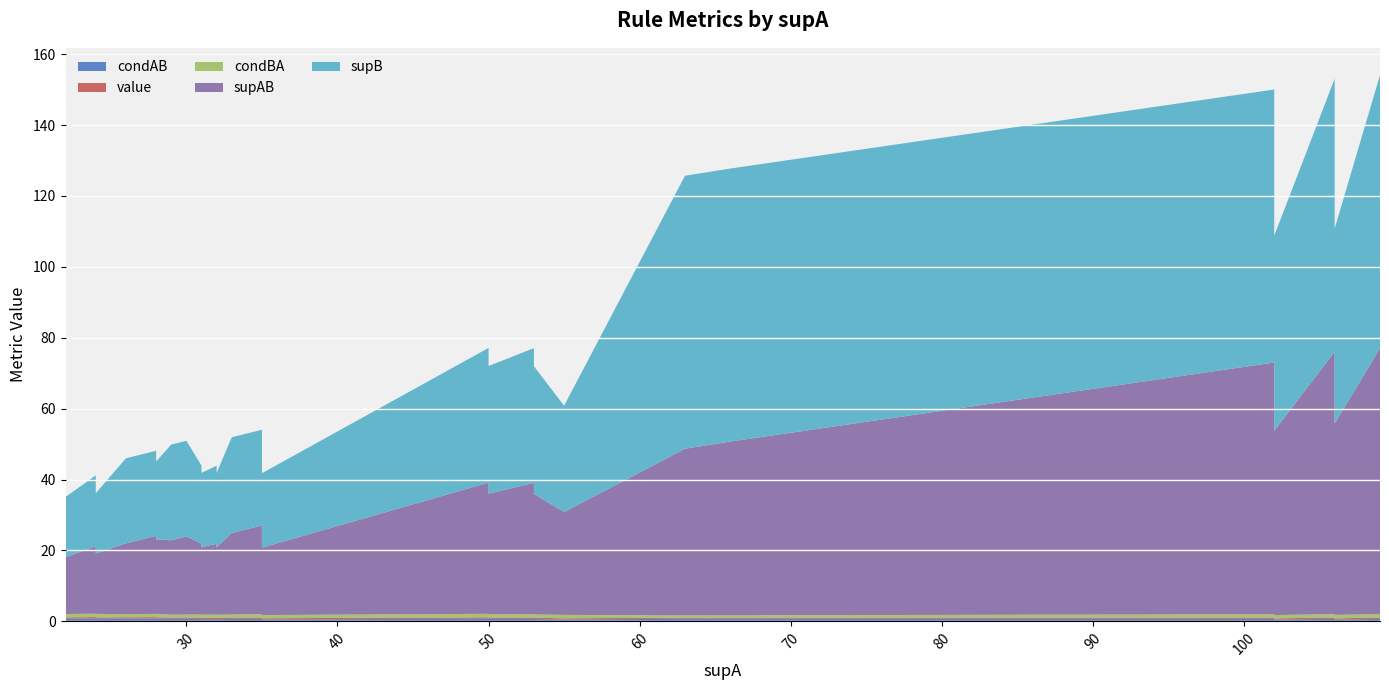

Reading right to left, extract all data points from this chart.

condAB: 0.7	0.5	0.7	0.5	0.7	0.7	0.7	0.7	0.5	0.5	0.6	0.7	0.7	0.7	0.7	0.7	0.5	0.7	0.7	0.6	0.6	0.6	0.6	0.7	0.7	0.8	0.8	0.8	0.8	0.7	0.8	0.7
value: 0.4	0.3	0.4	0.3	0.4	0.3	0.3	0.3	0.3	0.3	0.4	0.4	0.4	0.4	0.4	0.4	0.3	0.4	0.4	0.4	0.4	0.4	0.4	0.4	0.4	0.4	0.4	0.4	0.4	0.4	0.4	0.4
condBA: 1.0	1.0	1.0	0.9	0.9	0.6	0.6	0.6	1.0	1.0	0.9	1.0	0.9	0.9	1.0	1.0	0.9	0.9	0.9	0.9	0.9	0.9	0.9	0.8	0.8	1.0	0.9	0.8	0.8	1.0	0.9	0.9
supAB: 75.0	54.0	74.0	52.0	71.0	49.0	49.0	47.0	29.0	29.0	34.0	37.0	34.0	34.0	37.0	37.0	19.0	25.0	23.0	19.0	20.0	19.0	20.0	22.0	21.0	21.0	22.0	20.0	20.0	17.0	19.0	16.0
supB: 77.0	55.0	77.0	55.0	77.0	77.0	77.0	77.0	30.0	30.0	36.0	38.0	36.0	36.0	38.0	38.0	21.0	27.0	27.0	21.0	22.0	21.0	22.0	27.0	27.0	22.0	24.0	24.0	24.0	17.0	20.0	17.0